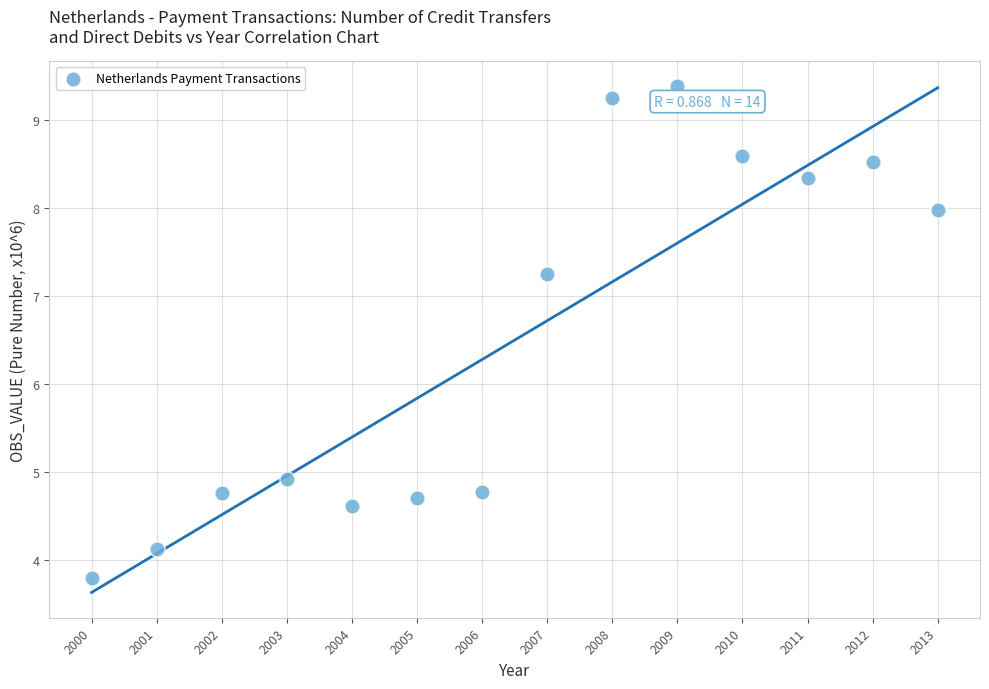

What is the range of Y values (max minus min)?

5.6